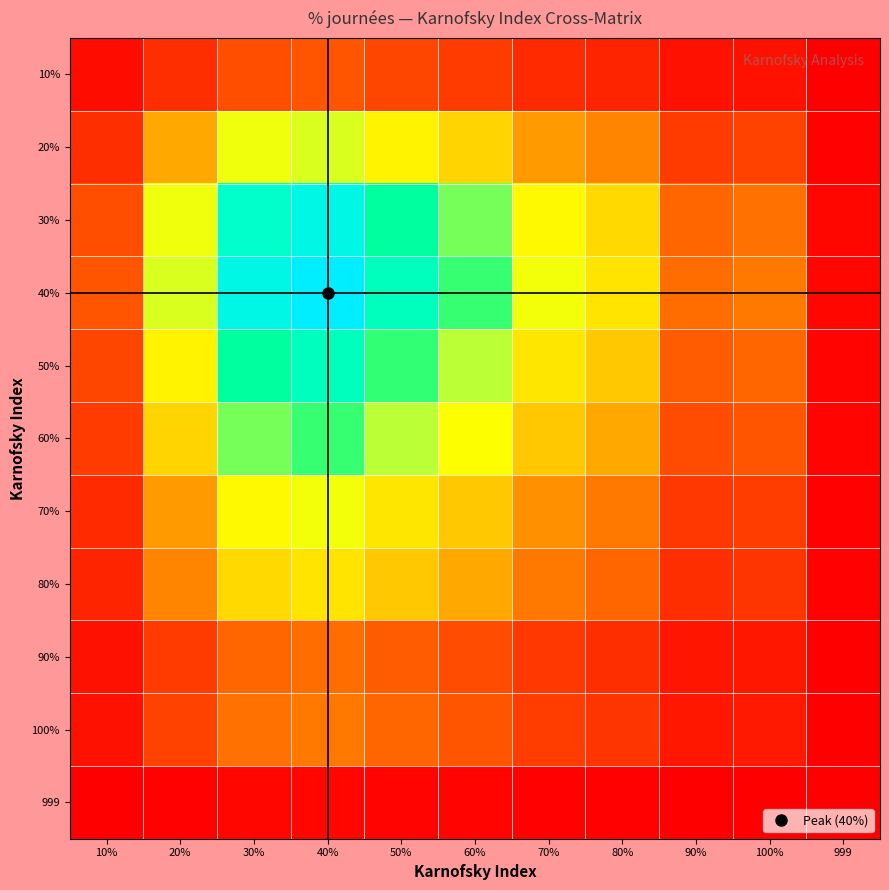

What is the difference between the highest and lowest values at 70%?

0.1